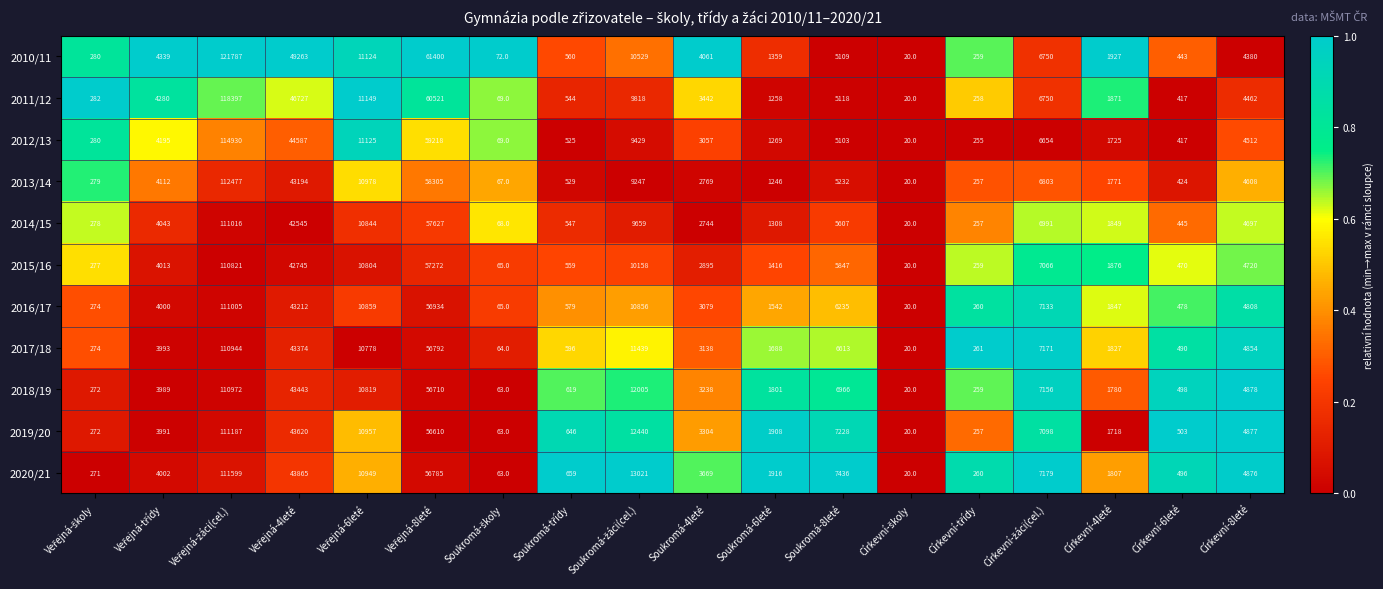

The 2013/14 series shows 3950 at Soukromá-4leté. True or false?

False